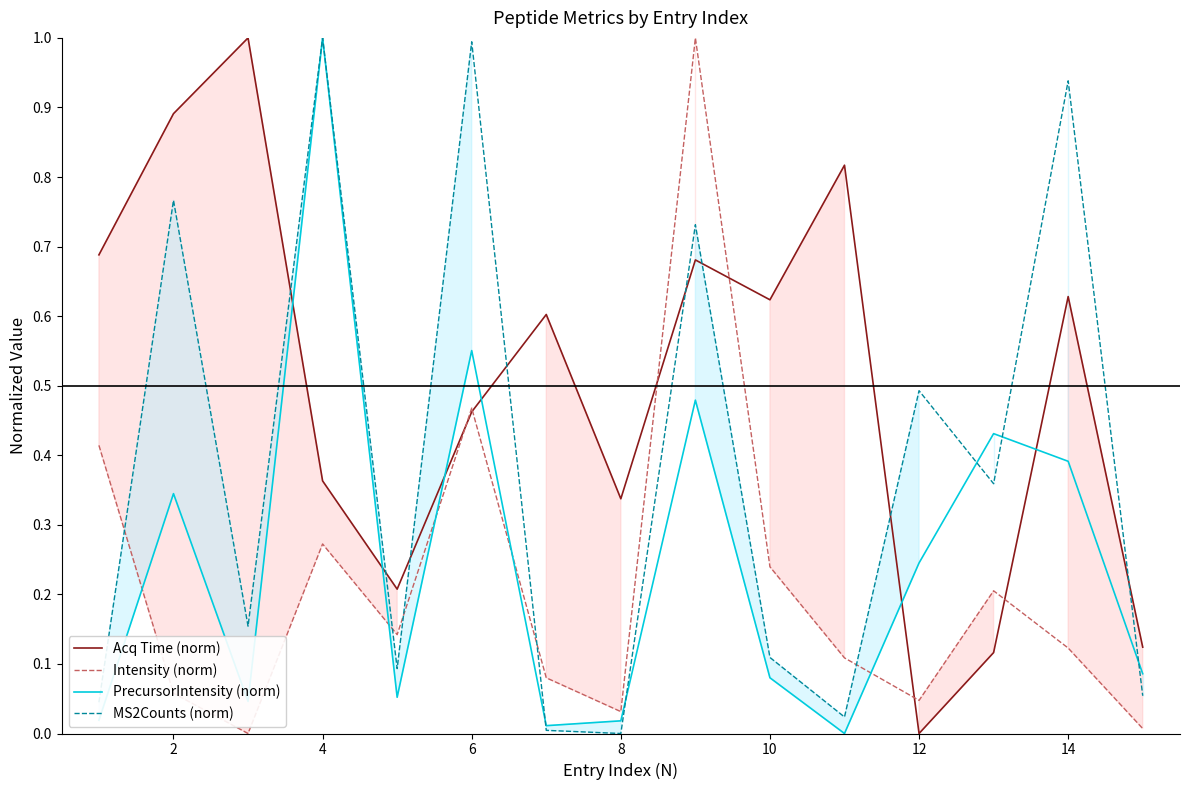

True or false: MS2Counts (norm) has a value of 0.1 at 12.

False